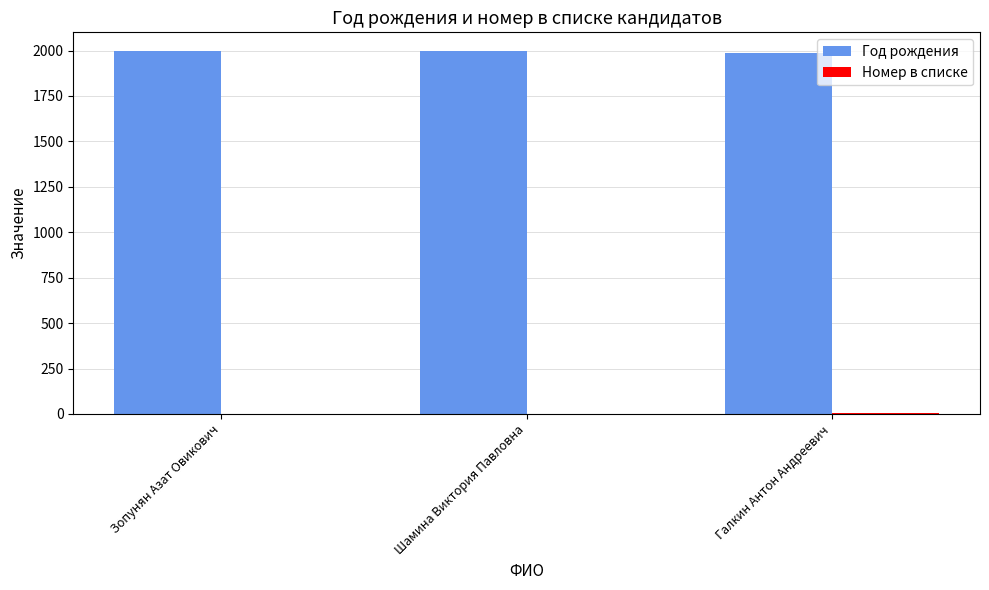

How many categories are shown in the chart?

3